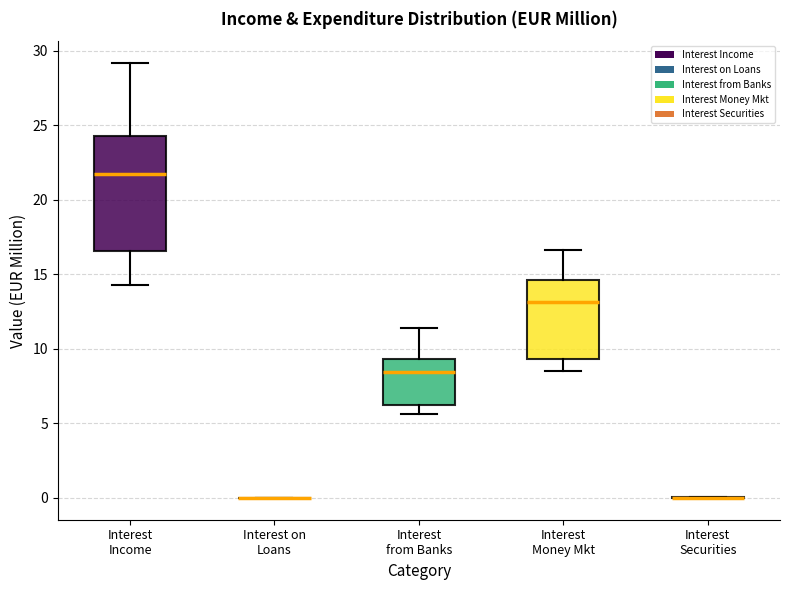

Reading left to right, read every box against the y-axis: the position of its median line, the range the box covers, and the ends of its whiskers. The values are not printed on the chart, so give them approximately, as read against the axis.

Interest Income: median 21.5, box 16.5 to 24.0, whiskers 14.5 to 29.0
Interest on Loans: box collapsed to a line at 0.0, whiskers 0.0 to 0.0
Interest from Banks: median 8.5, box 6.0 to 9.5, whiskers 5.5 to 11.5
Interest Money Mkt: median 13.0, box 9.5 to 14.5, whiskers 8.5 to 16.5
Interest Securities: box collapsed to a line at 0.0, whiskers 0.0 to 0.0